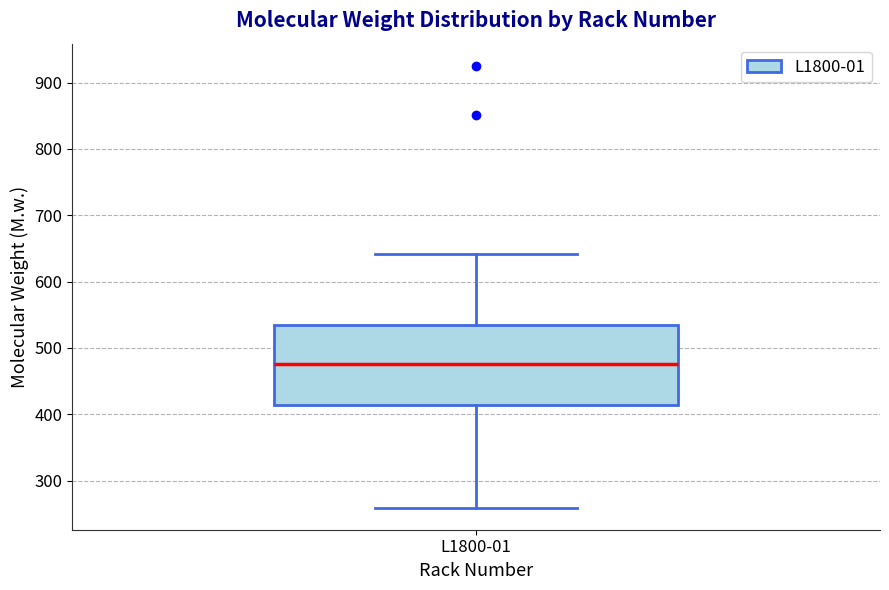

Transcribe this box plot: give where the median line is, the range the box spans, and where the two whiskers end, as read against the y-axis. The values are not printed on the chart, so give them approximately, as read against the axis.

median 480, box 410 to 530, whiskers 260 to 640